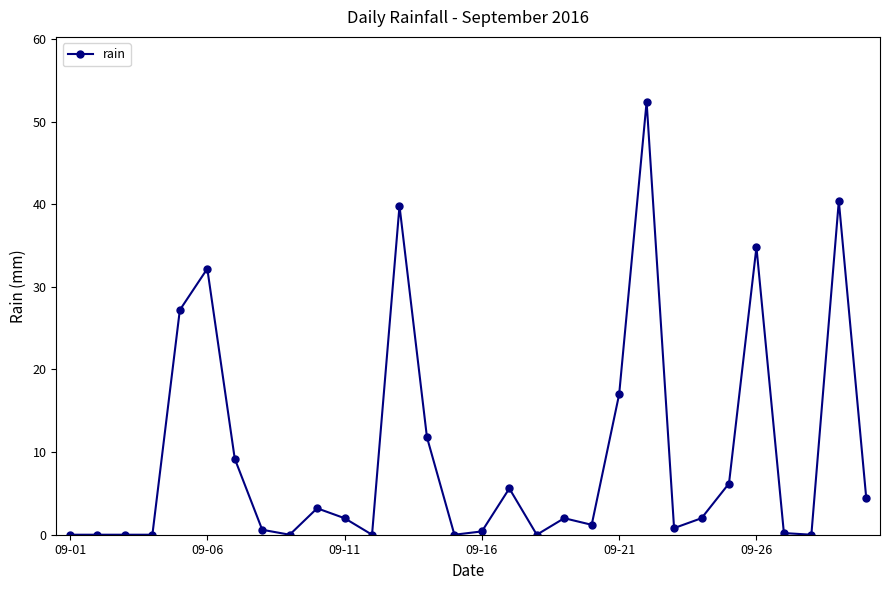

What is the sum of all values?

293.4